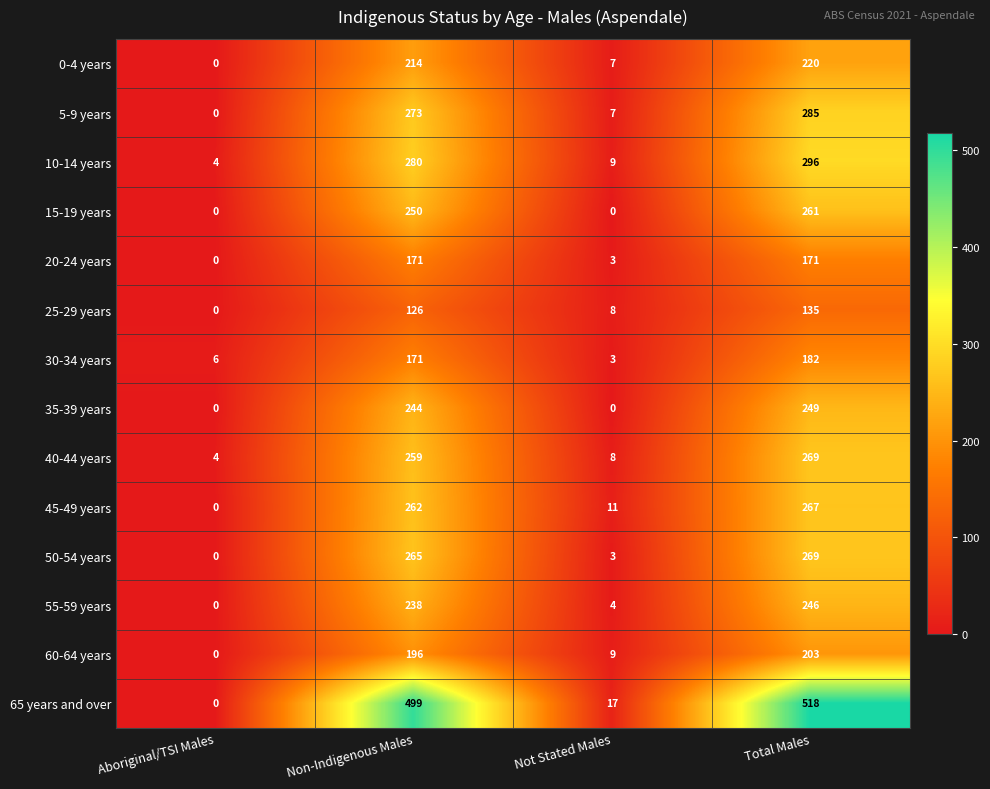

How many values in the 45-49 years series are below 262?

2